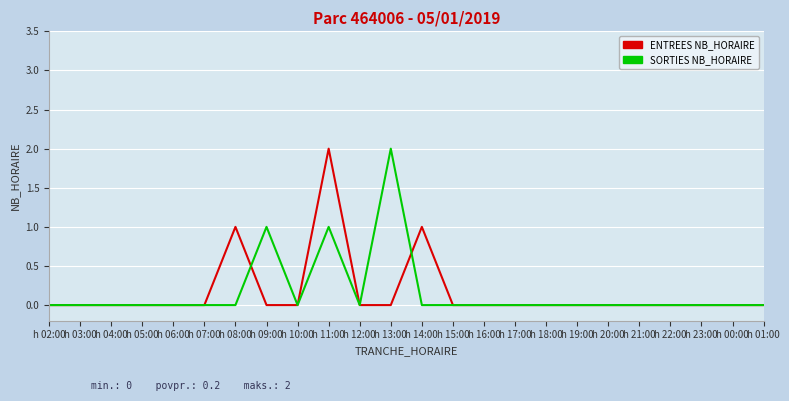

At which category is the sum across all series the highest?

h 11:00